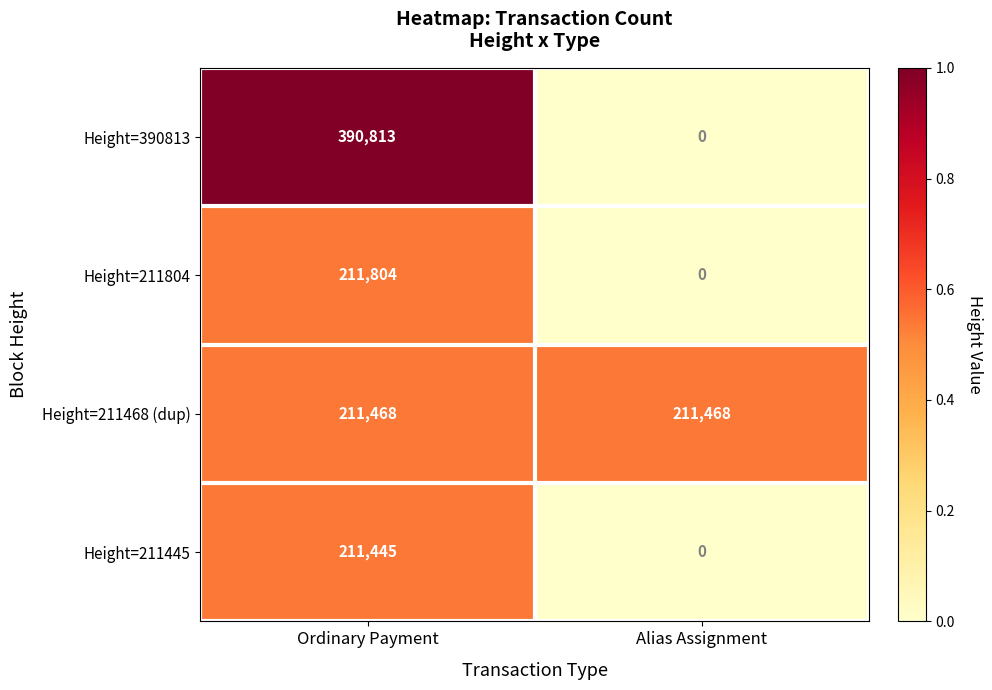

What is the total value across all series at Ordinary Payment?

1025530